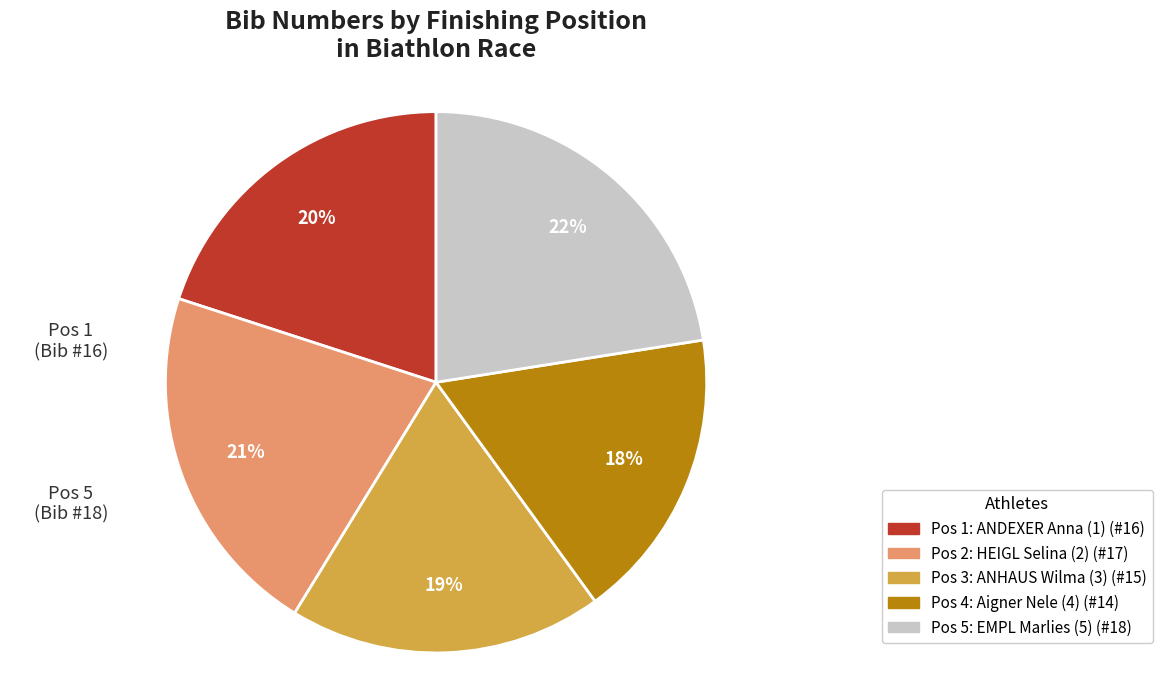

How many slices are in this pie chart?

5